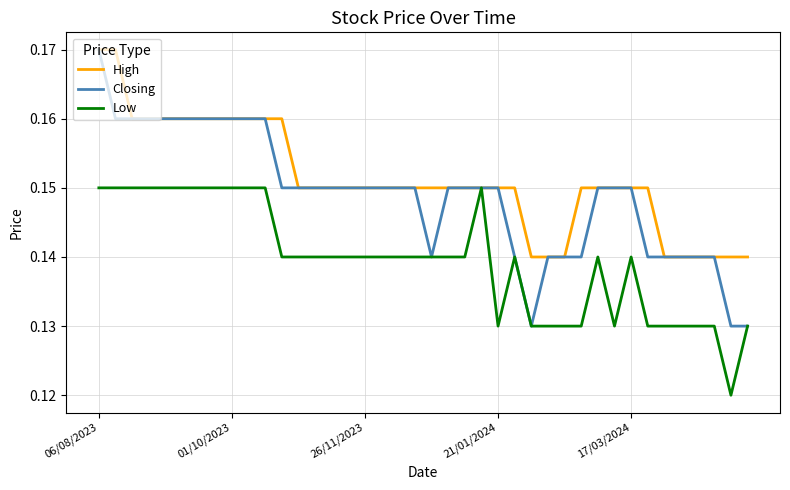

List the series in order of their overall mean, lowest first.

Low, Closing, High